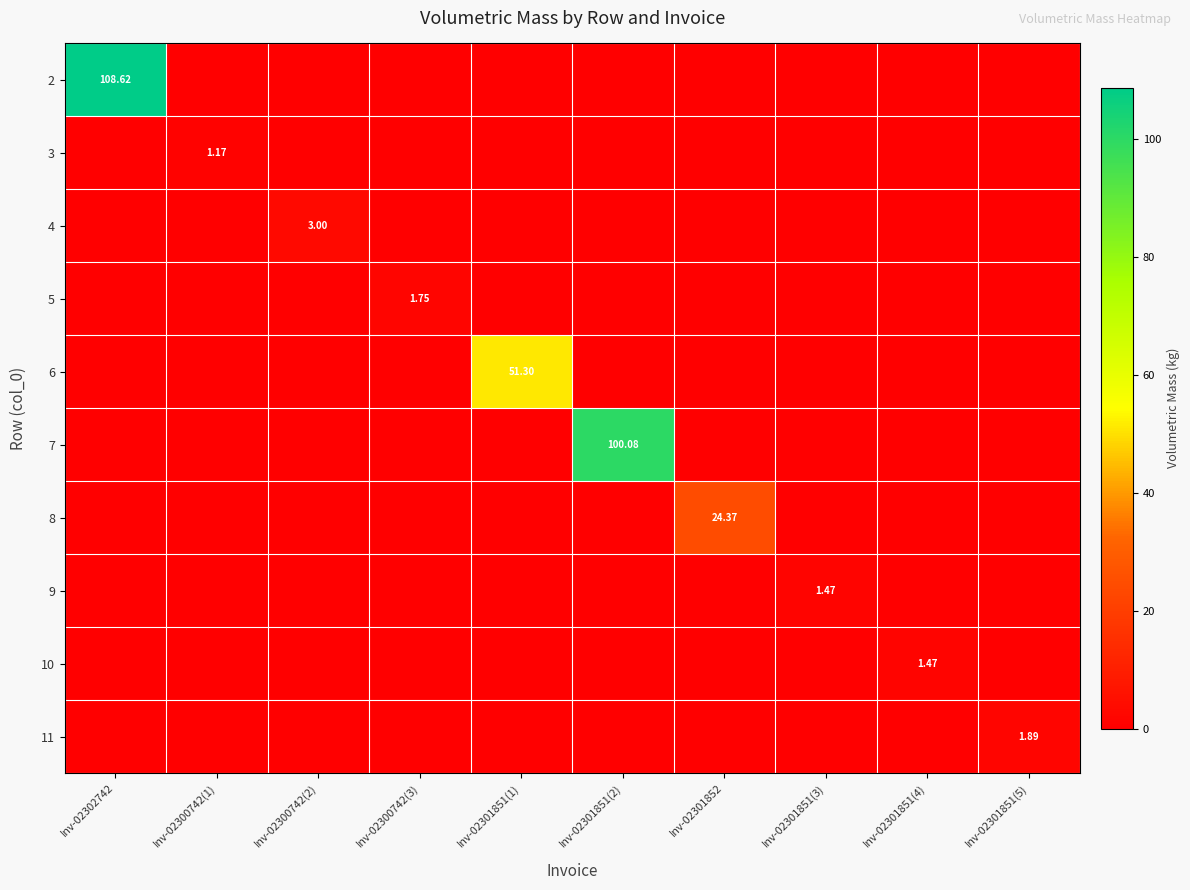

Where is 11 nearest to the value 0?

Inv-02302742